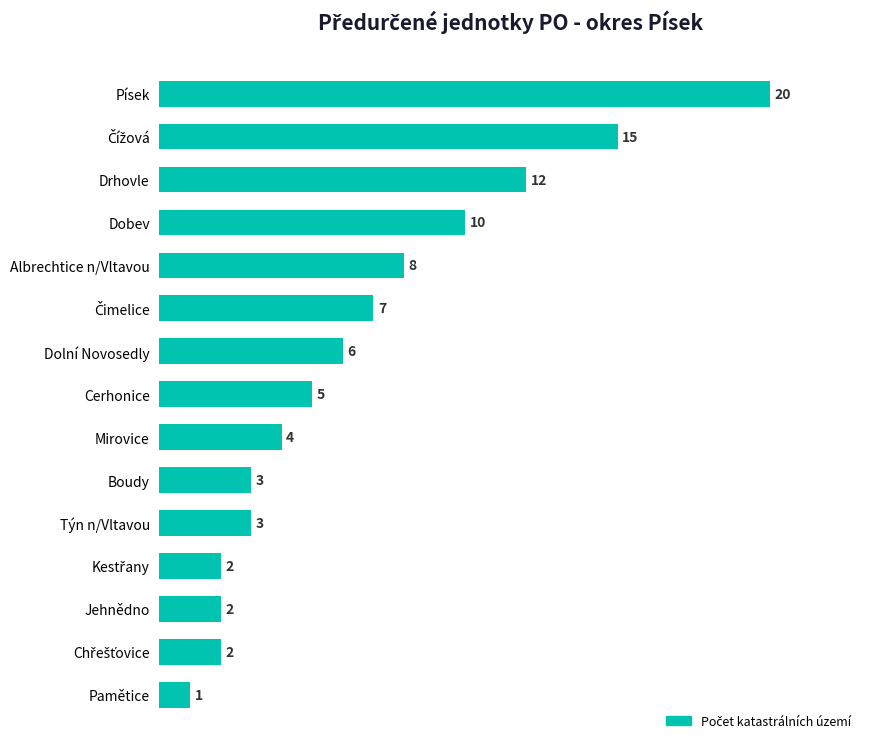

How many bars are there in total?

15